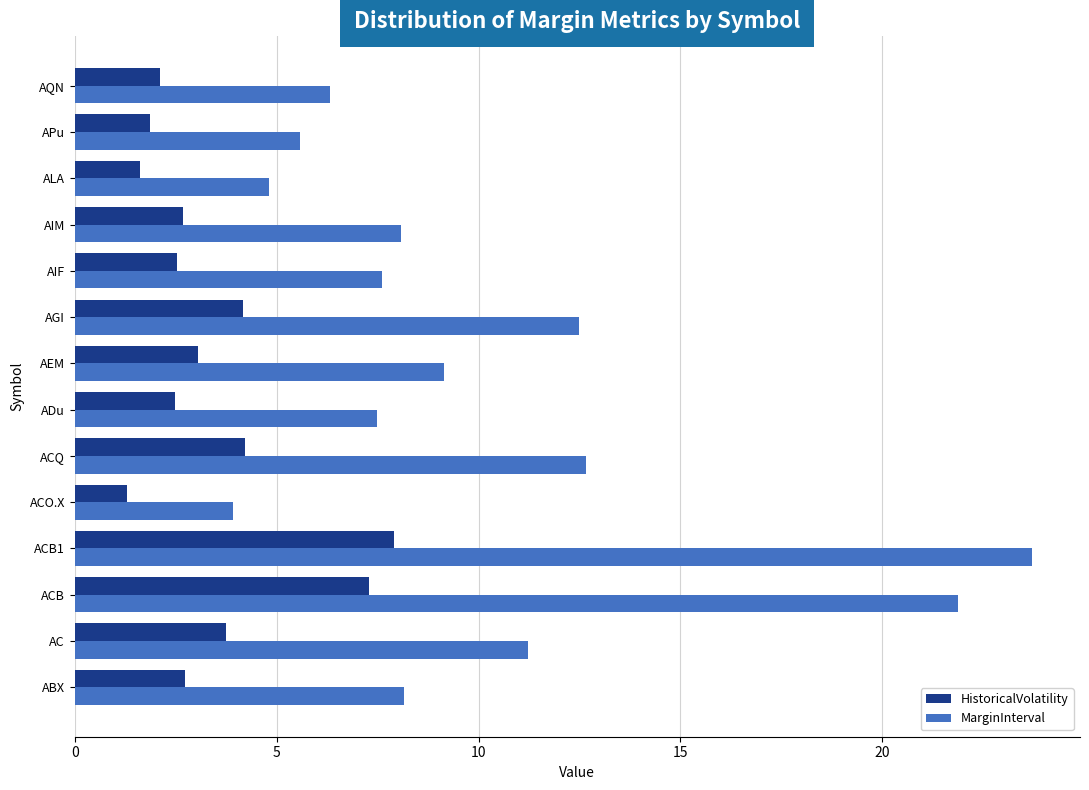

Count the number of categories in the chart.

14